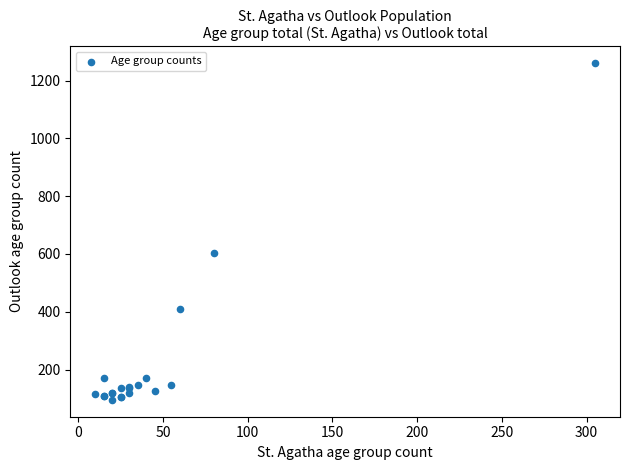

What Y value in the scatter plot is closest to 677?

605